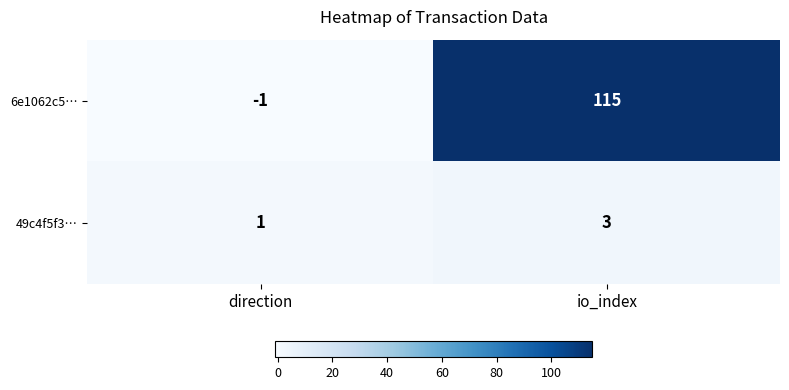

Is the value of 49c4f5f3… at io_index greater than the value of 6e1062c5… at io_index?

No